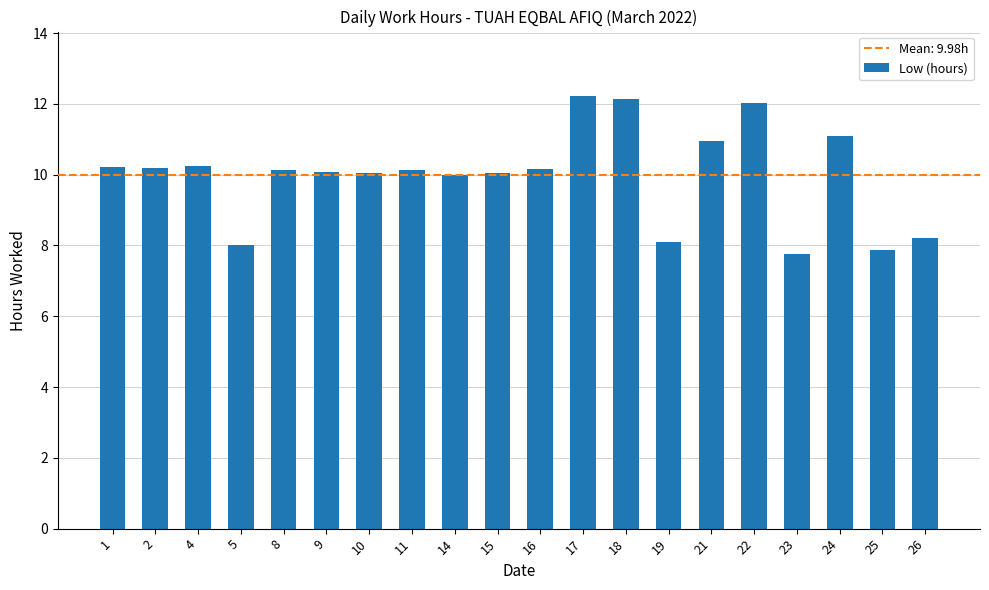

Read the value at 17.

12.2